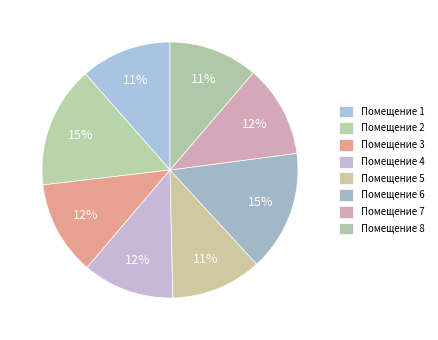

How many slices are in this pie chart?

8